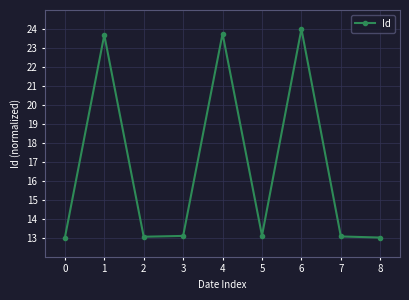

What is the sum of the values at 3 and 5?

26.2